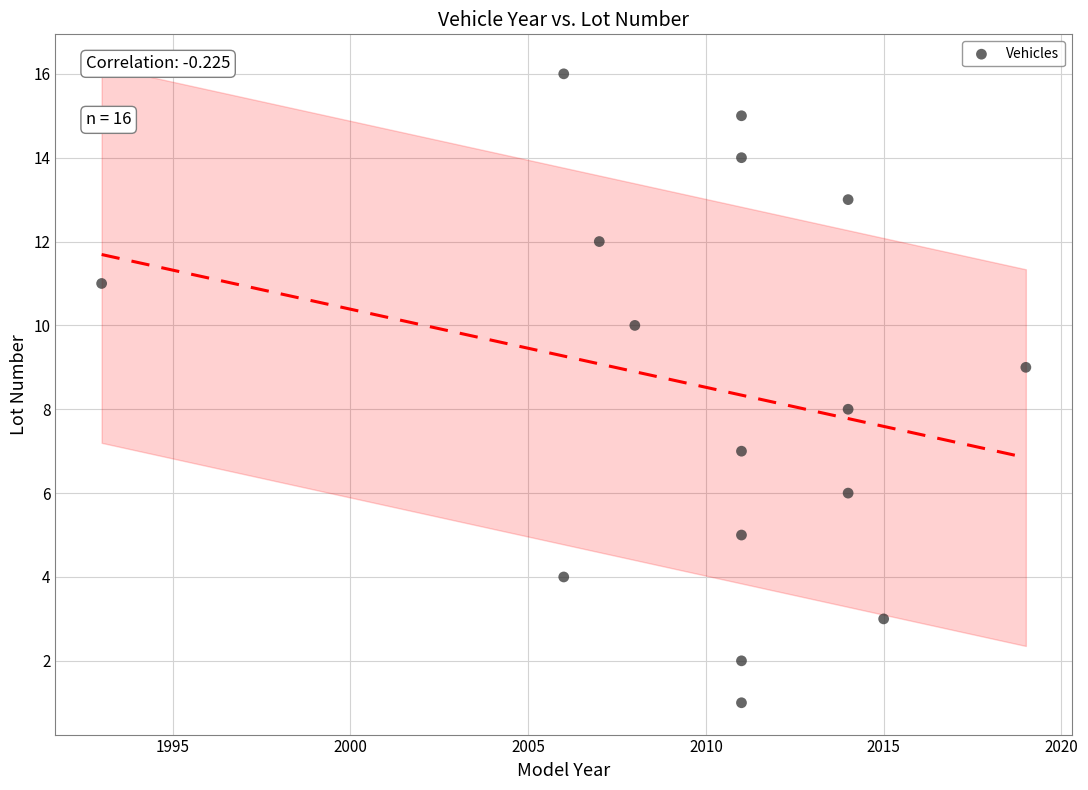

What is the range of Y values (max minus min)?

15